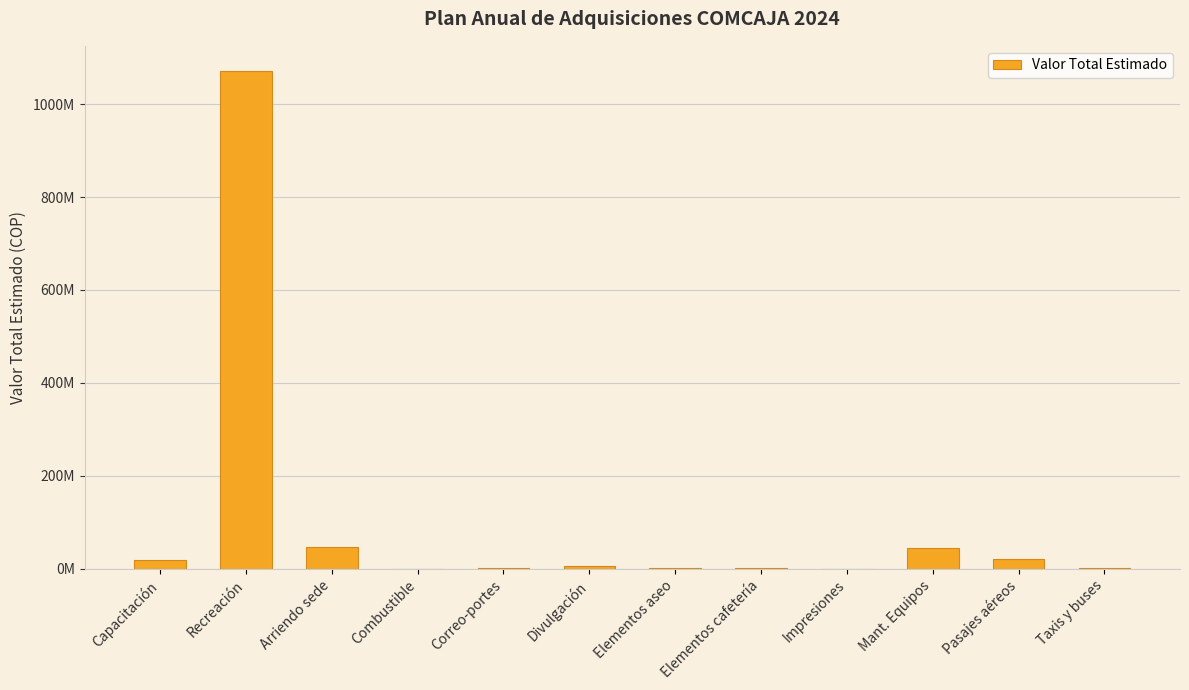

Reading left to right, extract all data points from this chart.

Capacitación=18660000	Recreación=1071710000	Arriendo sede=47867137	Combustible=200000	Correo-portes=1000000	Divulgación=5000000	Elementos aseo=2000000	Elementos cafetería=1500000	Impresiones=396000	Mant. Equipos=43880000	Pasajes aéreos=20600000	Taxis y buses=1520000